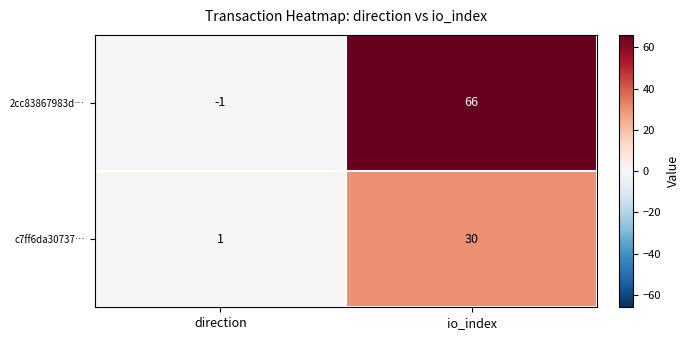

What is the sum of all c7ff6da30737… values?

31